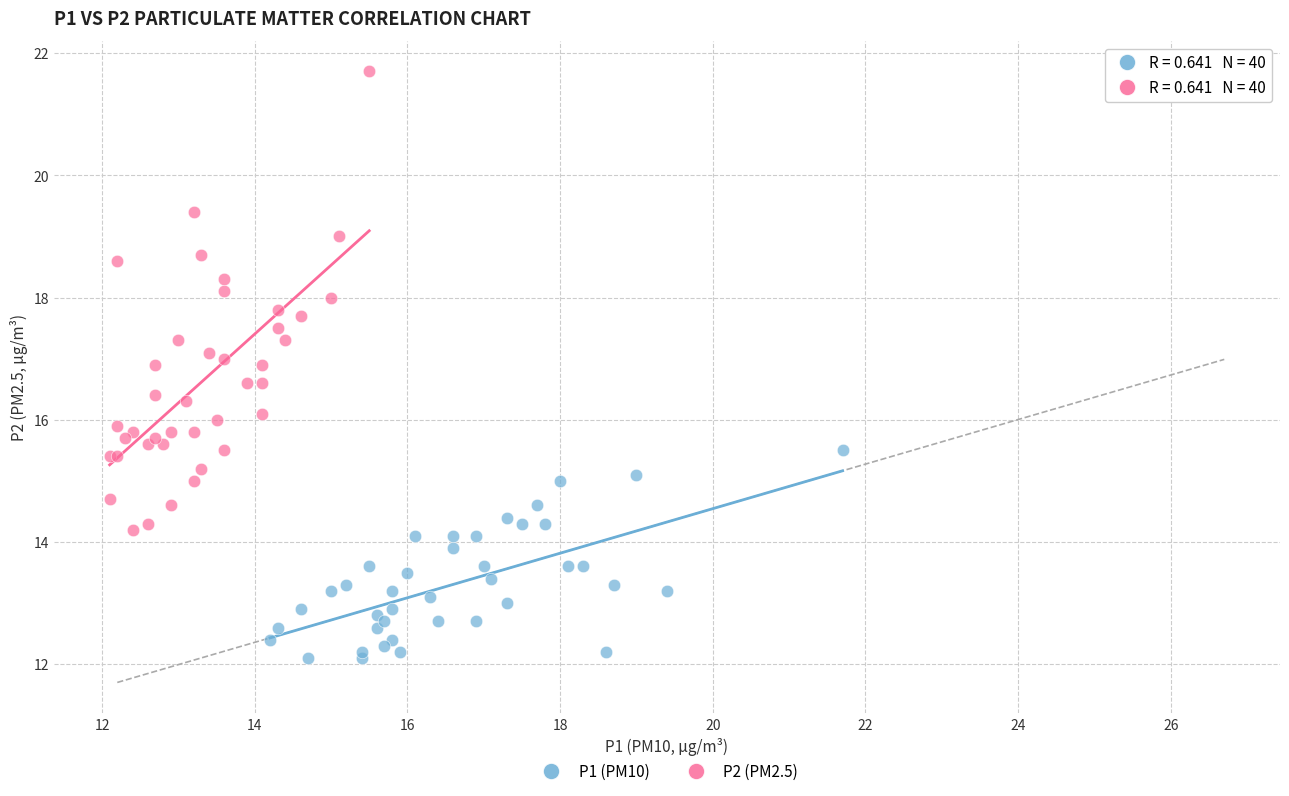

Which series reaches the maximum Y coordinate?

P2 (PM2.5)